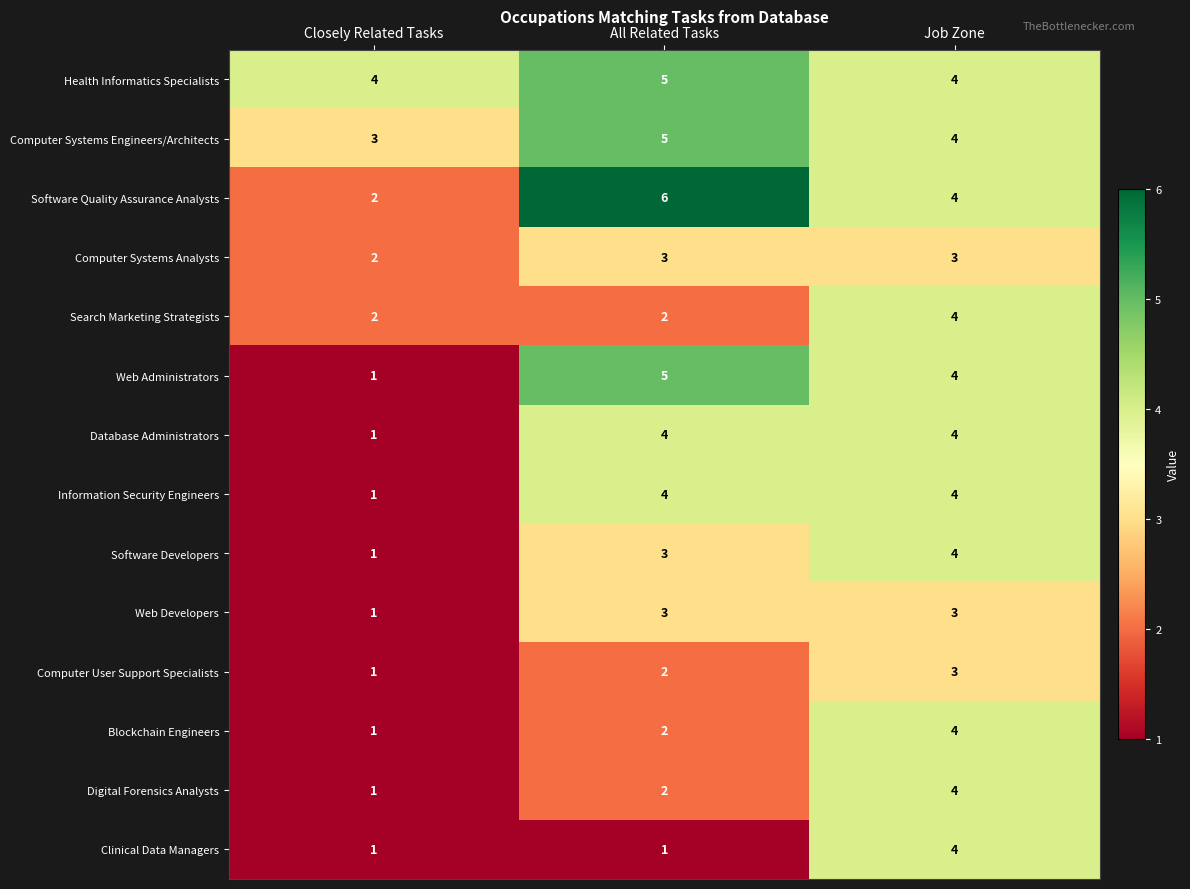

At which label does Computer Systems Engineers/Architects reach its peak?

All Related Tasks